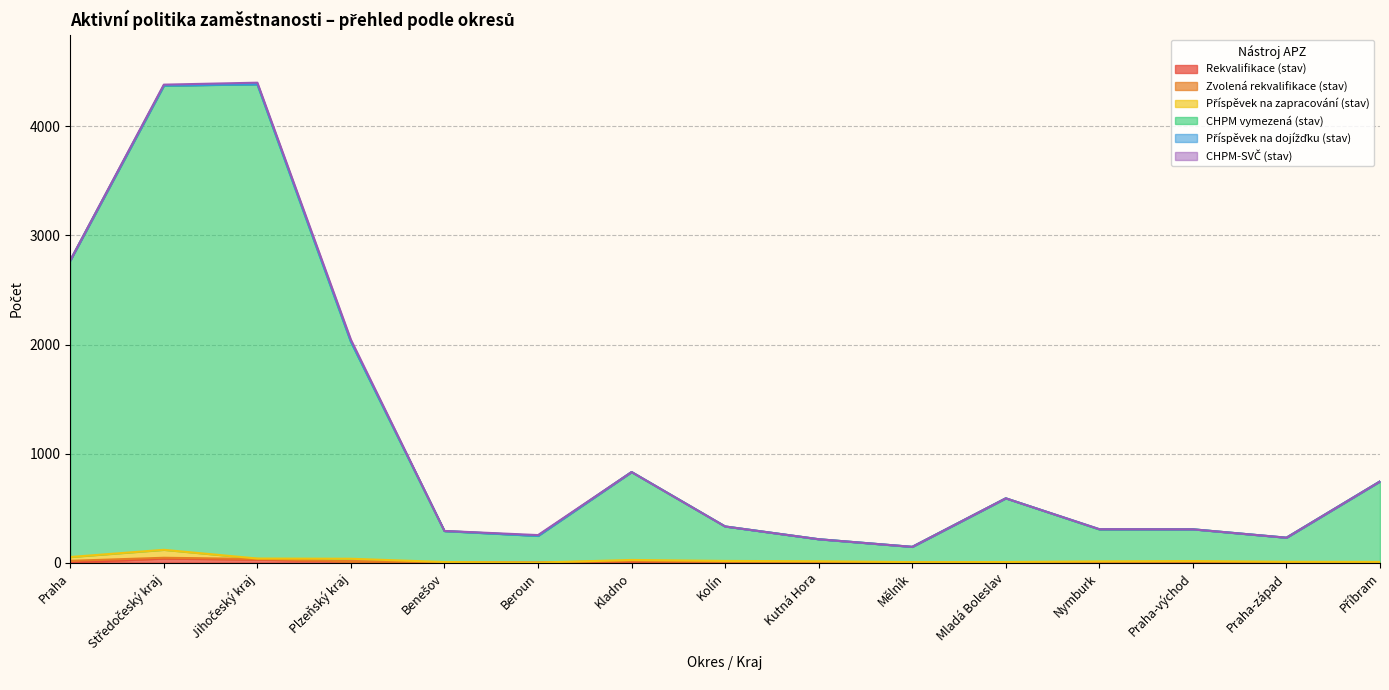

Reading left to right, what are all the values shown in this chart?

Rekvalifikace (stav): 1	38	28	12	3	0	11	7	4	1	2	3	0	0	3
Zvolená rekvalifikace (stav): 16	7	6	0	0	0	6	0	0	1	0	0	0	0	0
Příspěvek na zapracování (stav): 35	73	4	24	3	1	8	9	9	3	4	9	15	8	4
CHPM vymezená (stav): 2719	4255	4349	1990	284	245	806	316	202	140	584	293	291	221	738
Příspěvek na dojížďku (stav): 0	2	0	0	0	0	0	0	0	0	0	2	0	0	0
CHPM-SVČ (stav): 1	8	14	18	1	7	0	0	0	0	0	0	0	0	0